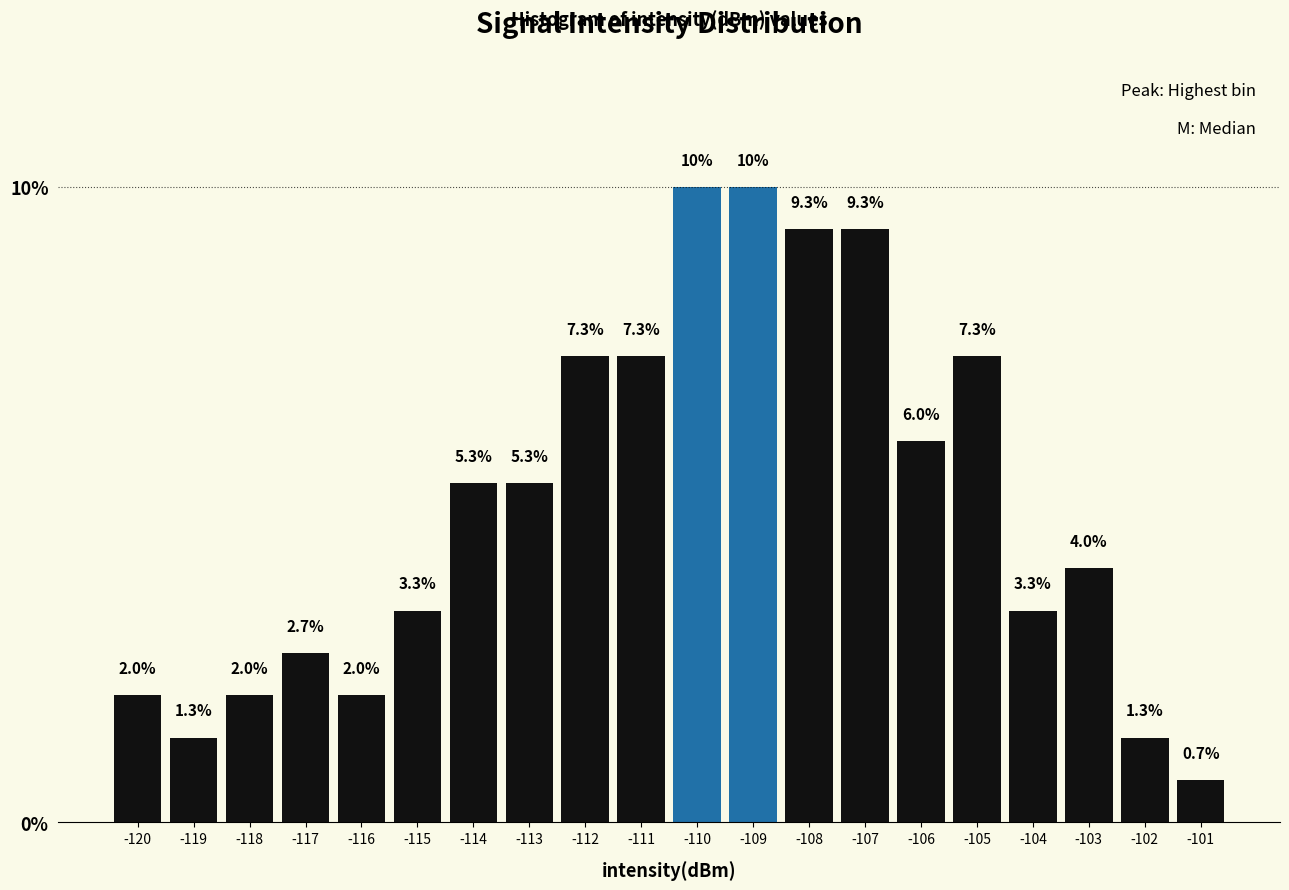

Reading left to right, transcribe this chart: for each bar, give the range it covers on the x-axis and its height.

-120.5 to -119.5: 2.0
-119.5 to -118.5: 1.3
-118.5 to -117.5: 2.0
-117.5 to -116.5: 2.7
-116.5 to -115.5: 2.0
-115.5 to -114.5: 3.3
-114.5 to -113.5: 5.3
-113.5 to -112.5: 5.3
-112.5 to -111.5: 7.3
-111.5 to -110.5: 7.3
-110.5 to -109.5: 10.0
-109.5 to -108.5: 10.0
-108.5 to -107.5: 9.3
-107.5 to -106.5: 9.3
-106.5 to -105.5: 6.0
-105.5 to -104.5: 7.3
-104.5 to -103.5: 3.3
-103.5 to -102.5: 4.0
-102.5 to -101.5: 1.3
-101.5 to -100.5: 0.7